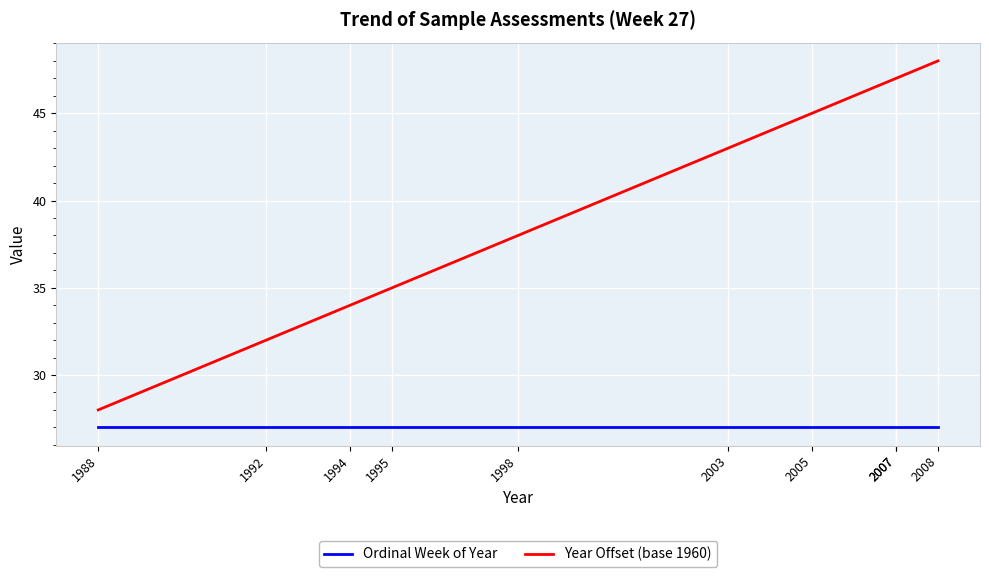

Which series has the largest range (max minus min)?

Year Offset (base 1960)